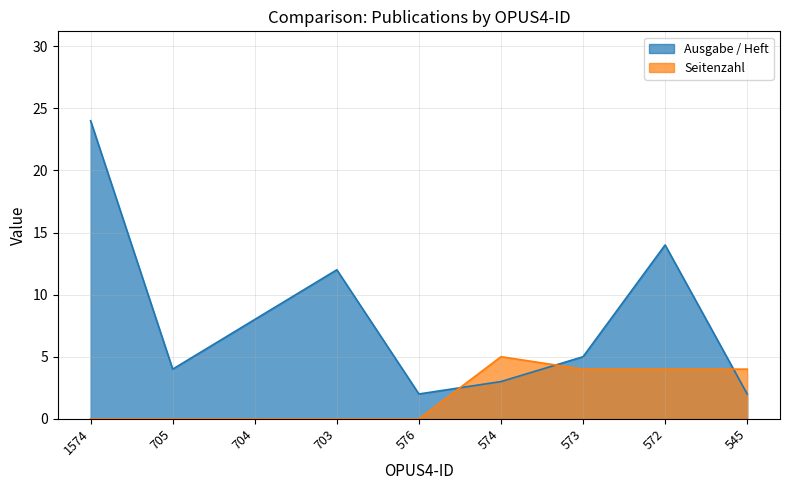

Which series has the widest spread of values?

Ausgabe / Heft